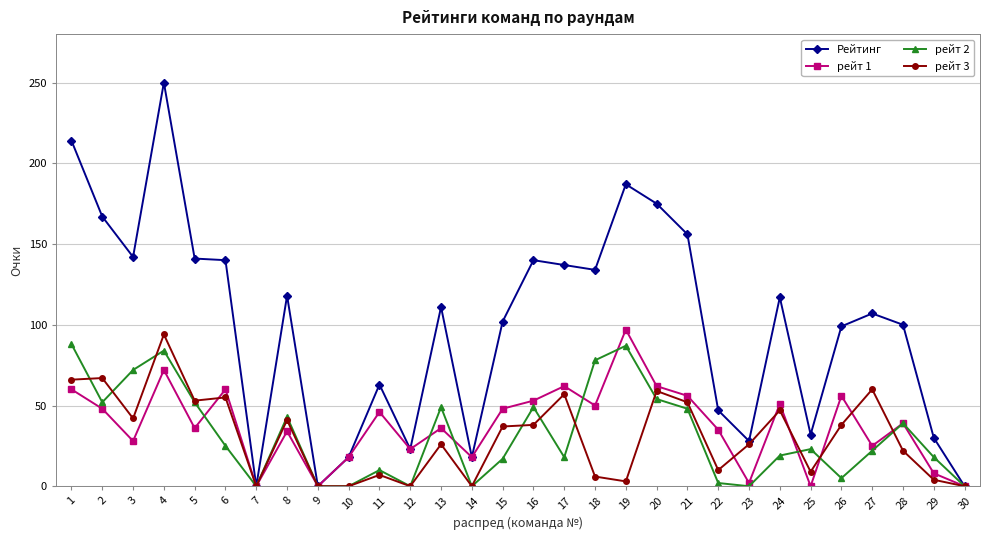

How many series are shown in this chart?

4